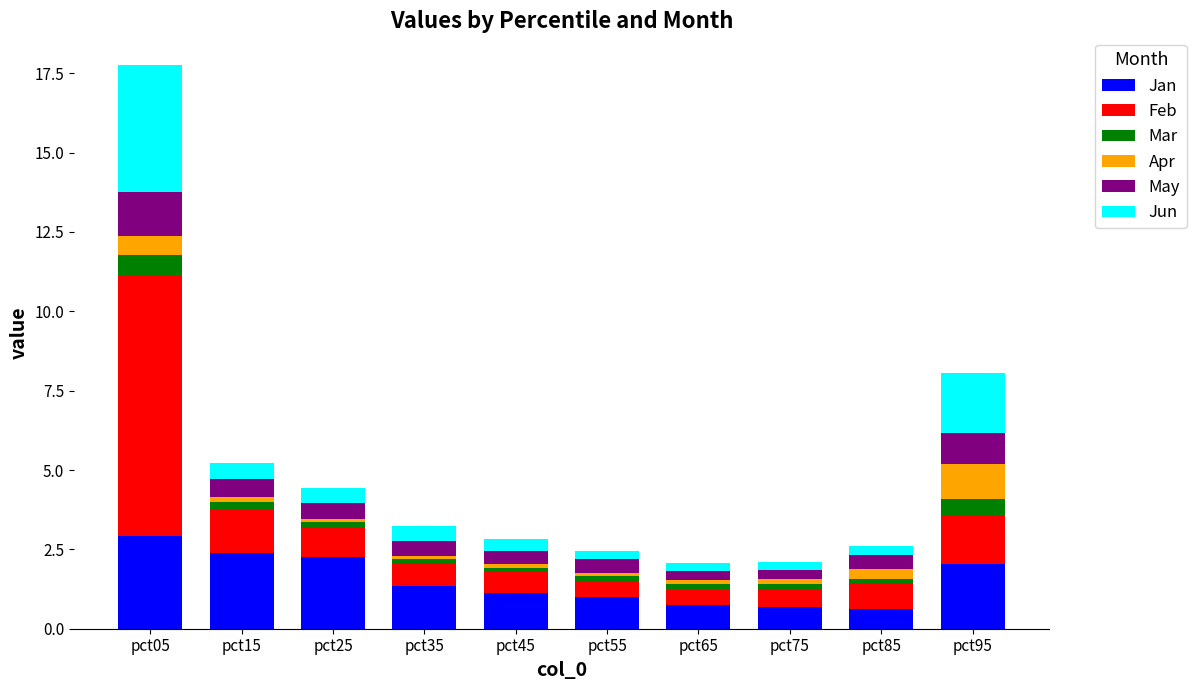

At which category is the sum across all series the highest?

pct05